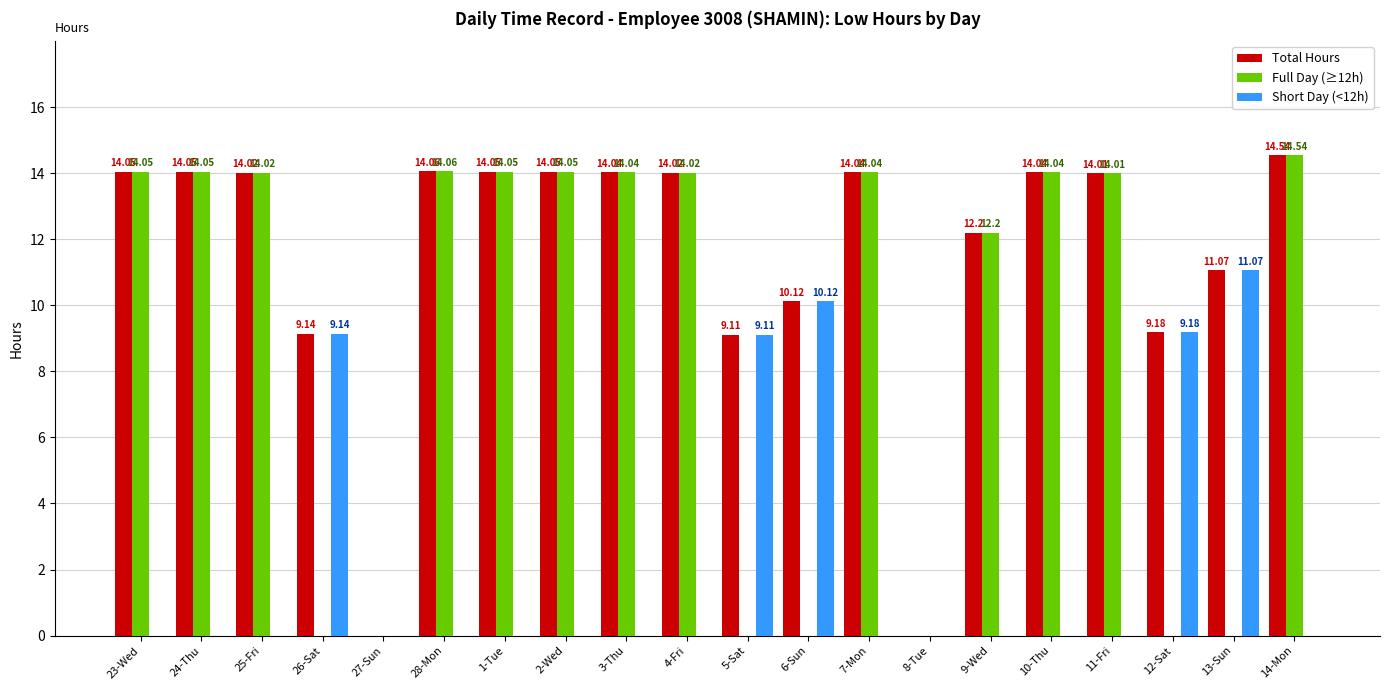

Is the value of Short Day (<12h) at 26-Sat greater than the value of Full Day (≥12h) at 5-Sat?

Yes